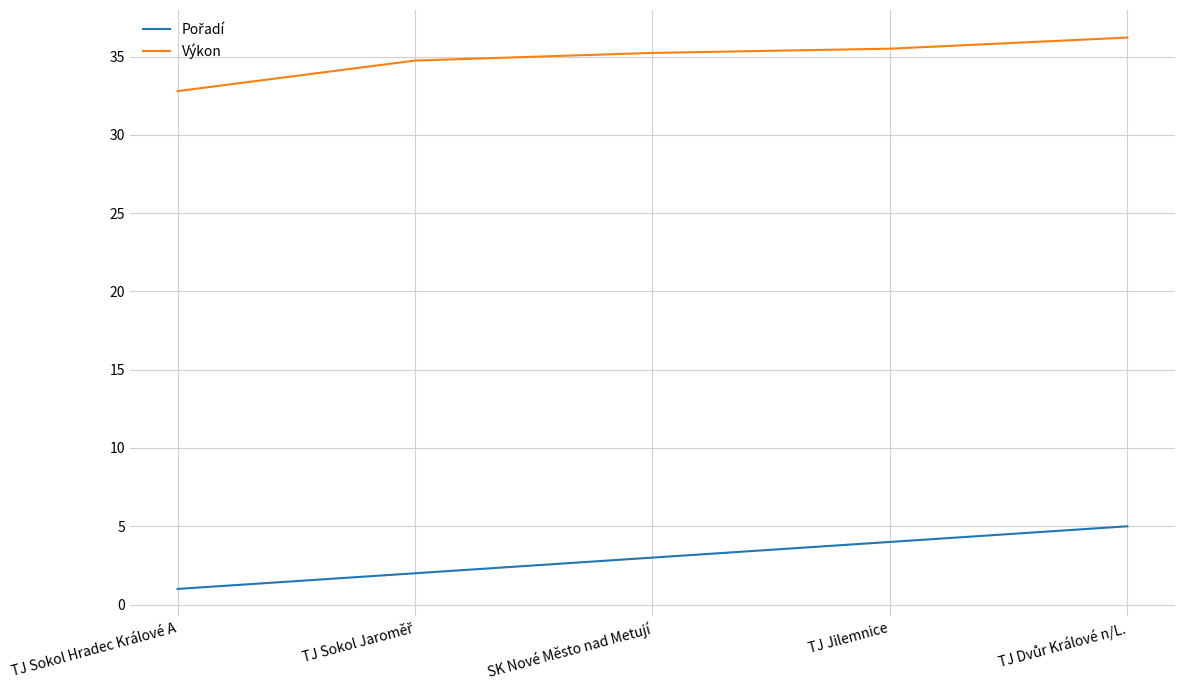

What is the minimum value shown in the chart?

1.0